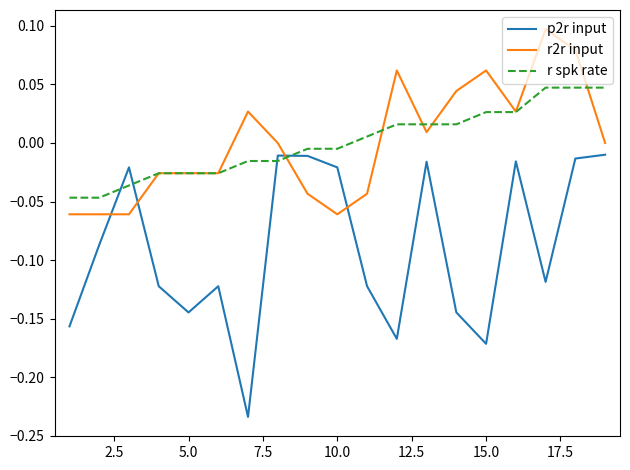

List the series in order of their peak value, lowest first.

p2r input, r spk rate, r2r input